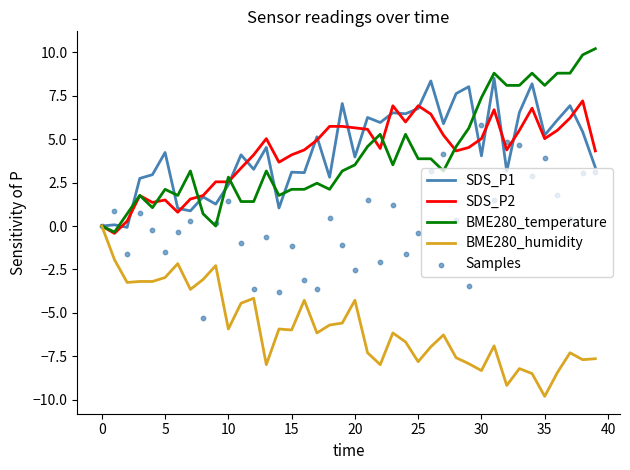

At which category is the sum across all series the highest?

31